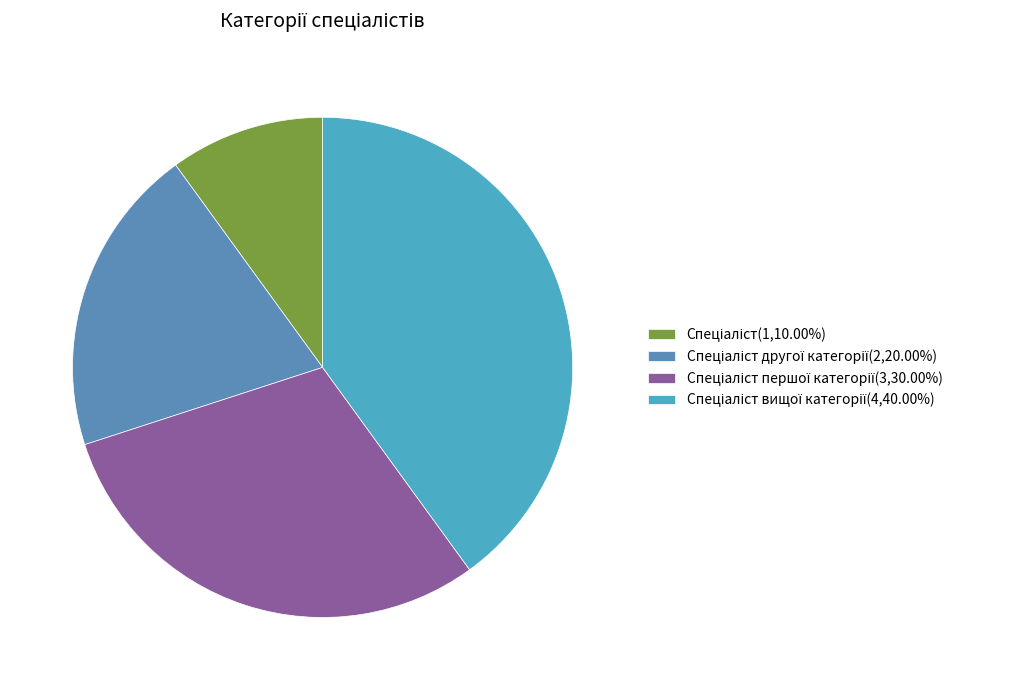

Count the number of slices in the pie.

4